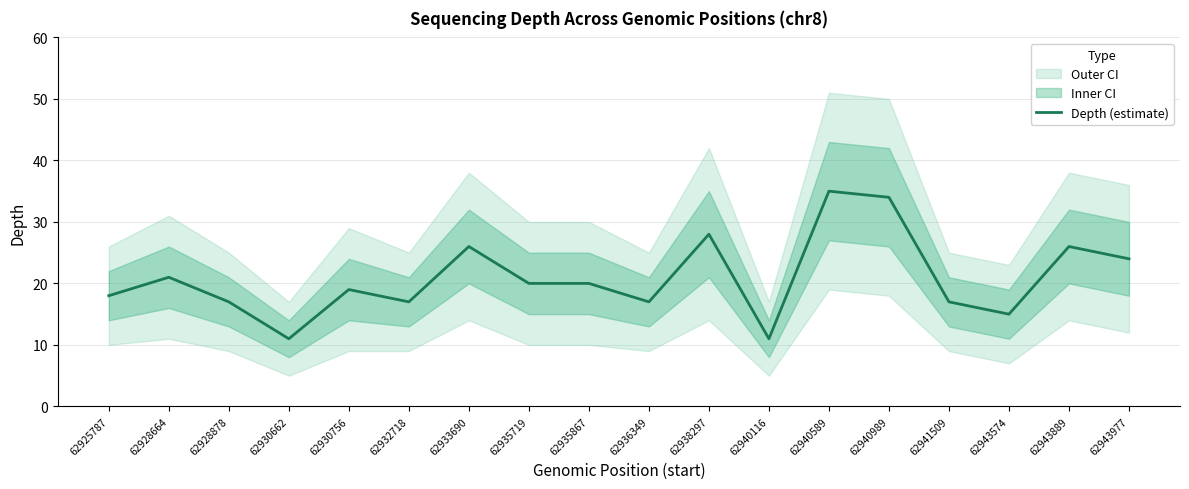

Rank the categories by value from highest to lowest.

62940589, 62940989, 62938297, 62933690, 62943889, 62943977, 62928664, 62935719, 62935867, 62930756, 62925787, 62928878, 62932718, 62936349, 62941509, 62943574, 62930662, 62940116